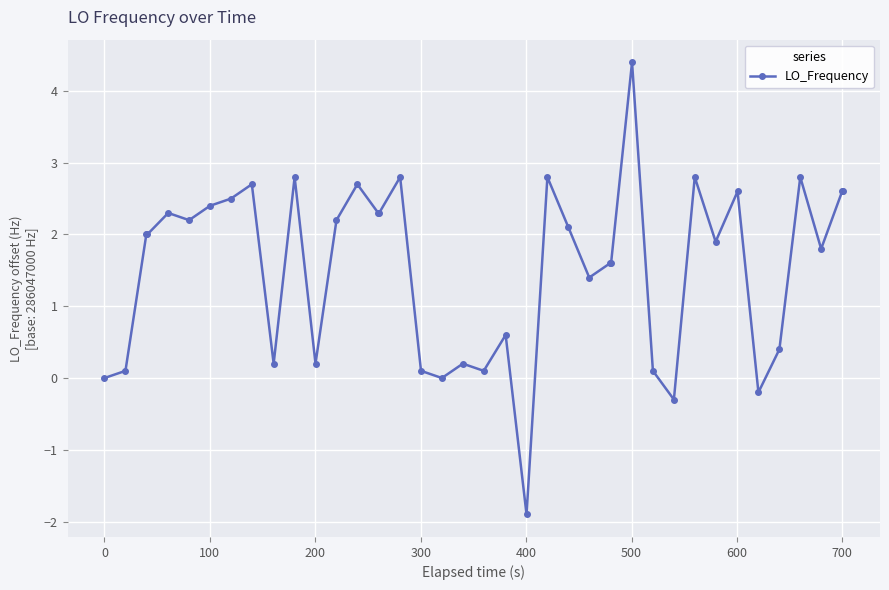

What is the value of the 39th point from the left?

2.6